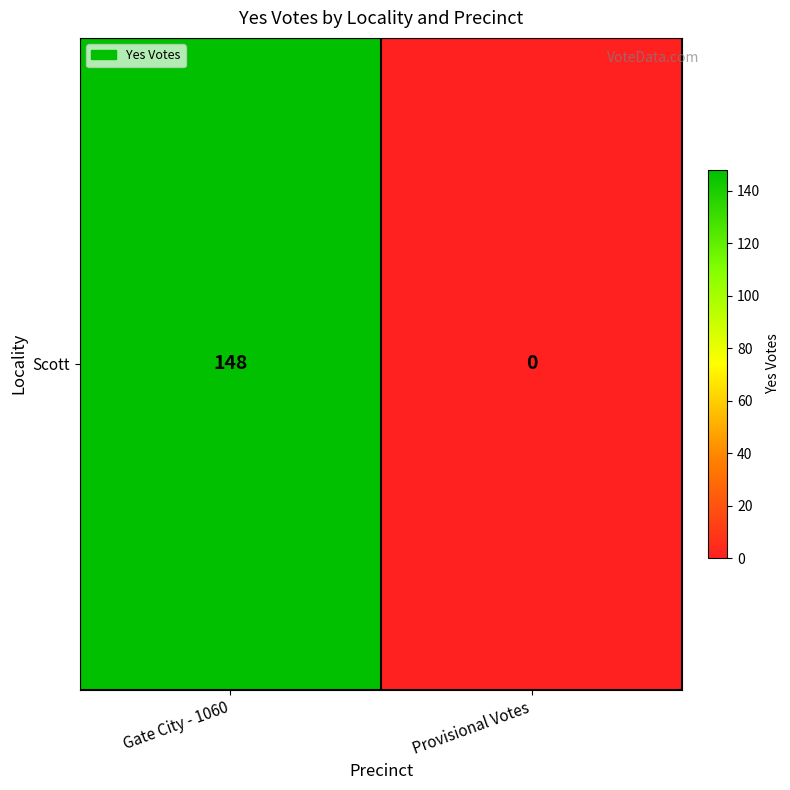

How many data points are less than 148?

1